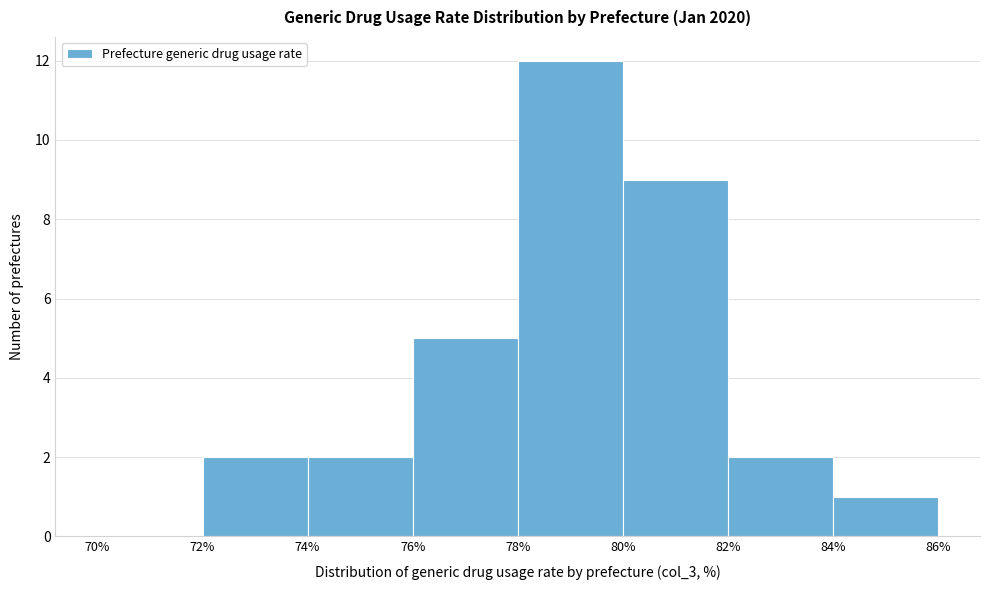

Reading left to right, list every bar in this chart as the range it spans on the x-axis followed by its height. The values are not printed on the chart, so give them approximately, as read against the axis.

70% to 72%: 0
72% to 74%: 2
74% to 76%: 2
76% to 78%: 5
78% to 80%: 12
80% to 82%: 9
82% to 84%: 2
84% to 86%: 1